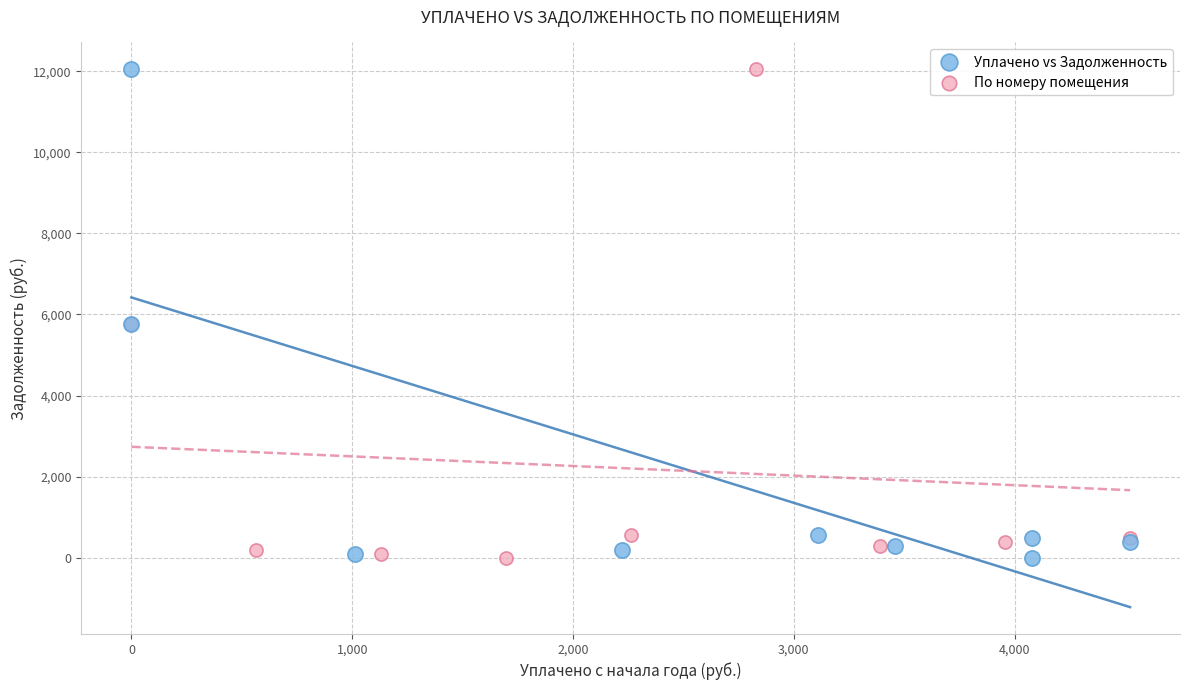

What are all the series names shown in the legend?

Уплачено vs Задолженность, По номеру помещения